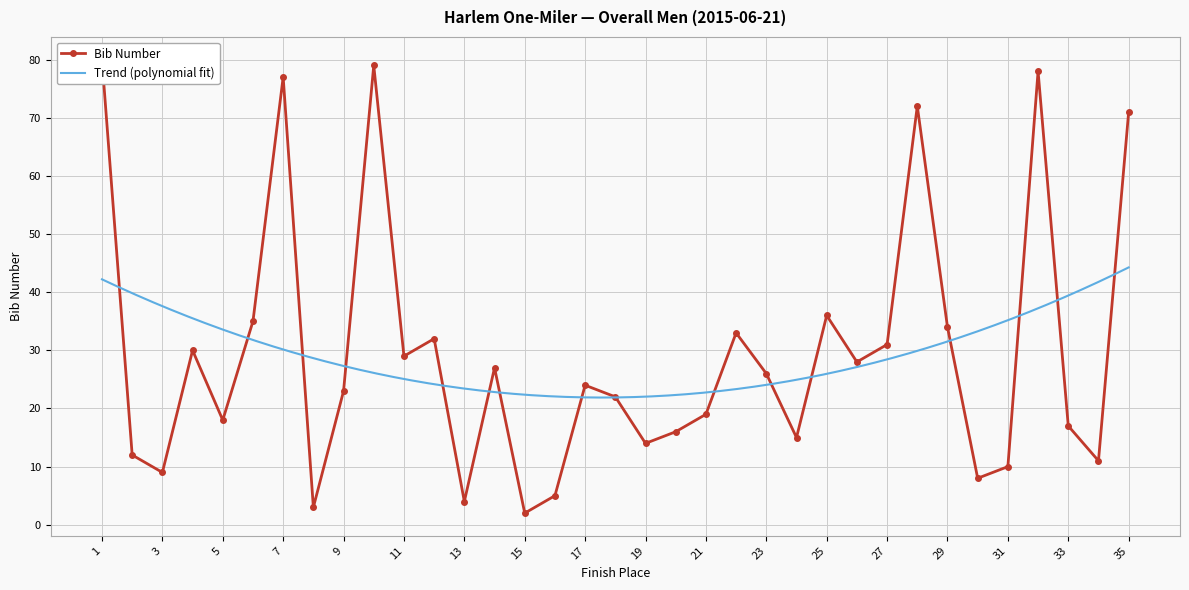

How many interior local peaks (higher than both neighbors) does the data have?

10